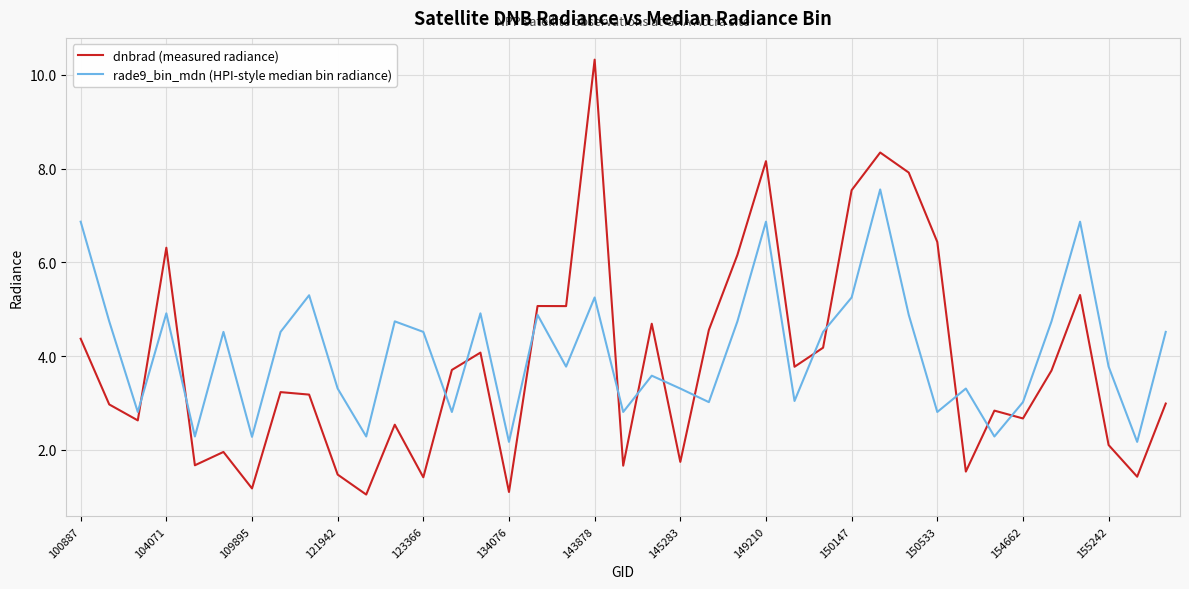

Which series has the widest spread of values?

dnbrad (measured radiance)